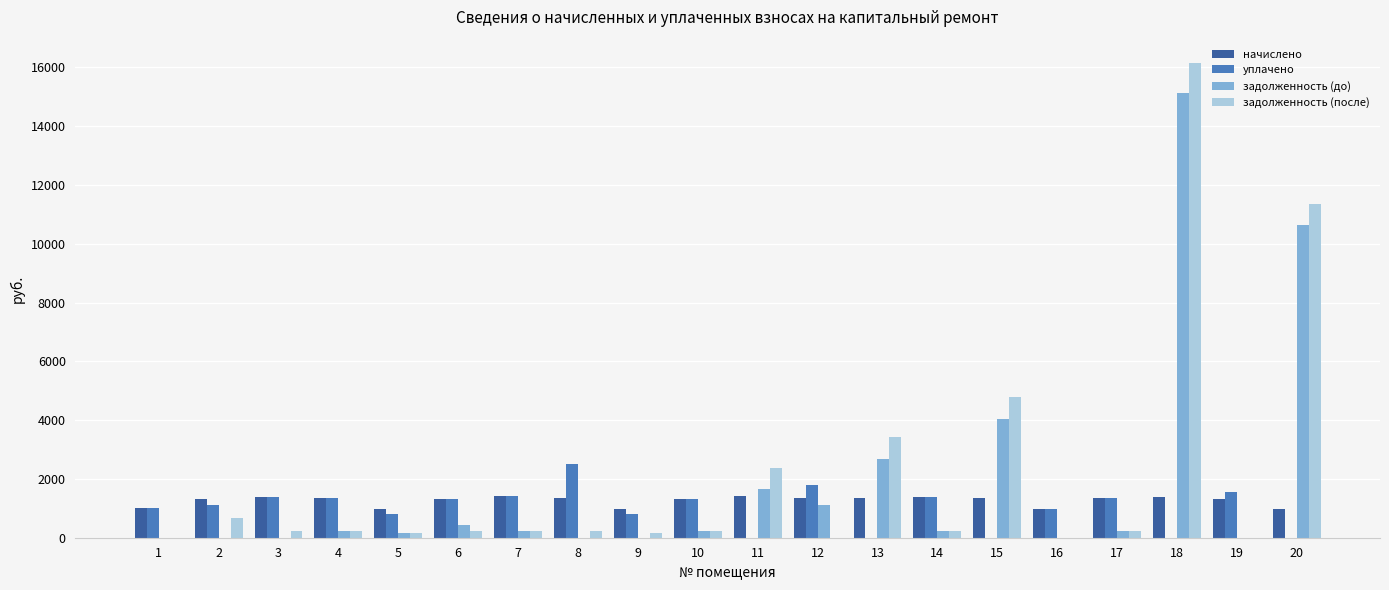

What is the greatest value displayed?

16136.8